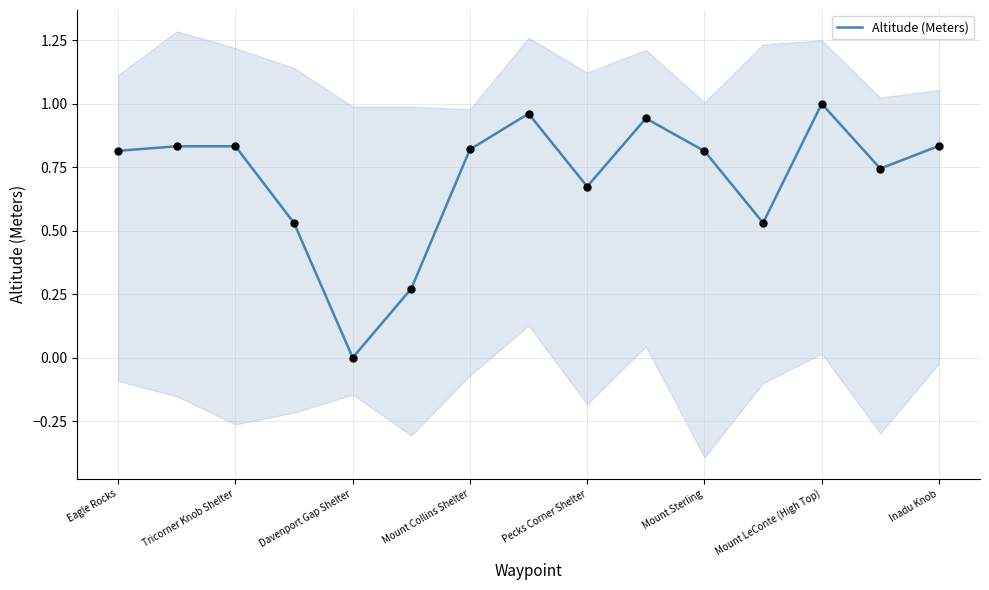

The Altitude (Meters) series shows 1.2 at Mount Collins Shelter. True or false?

False